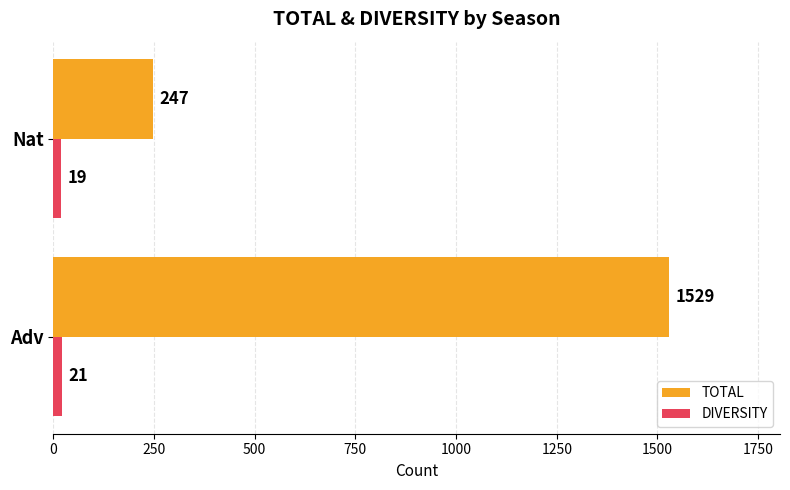

Rank the series by their maximum value, from lowest to highest.

DIVERSITY, TOTAL